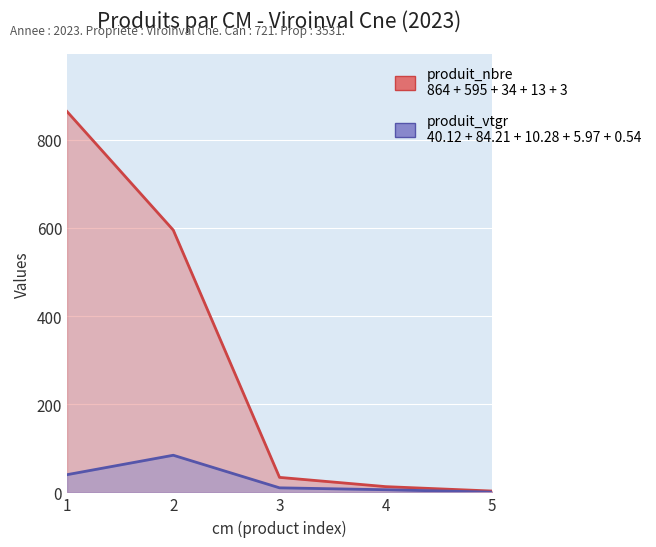

Count the number of categories in the chart.

5